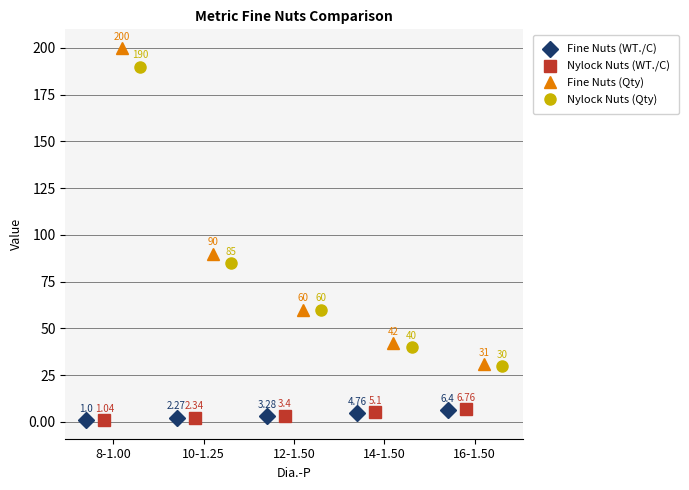

Reading right to left, what are all the values shown in this chart?

Fine Nuts (WT./C): 6.4	4.8	3.3	2.3	1.0
Nylock Nuts (WT./C): 6.8	5.1	3.4	2.3	1.0
Fine Nuts (Qty): 31.0	42.0	60.0	90.0	200.0
Nylock Nuts (Qty): 30.0	40.0	60.0	85.0	190.0